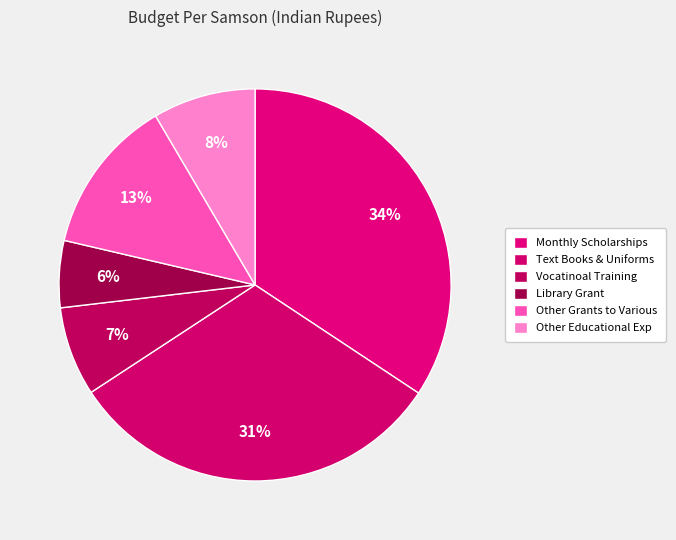

What is the largest slice in the pie chart?

Monthly Scholarships